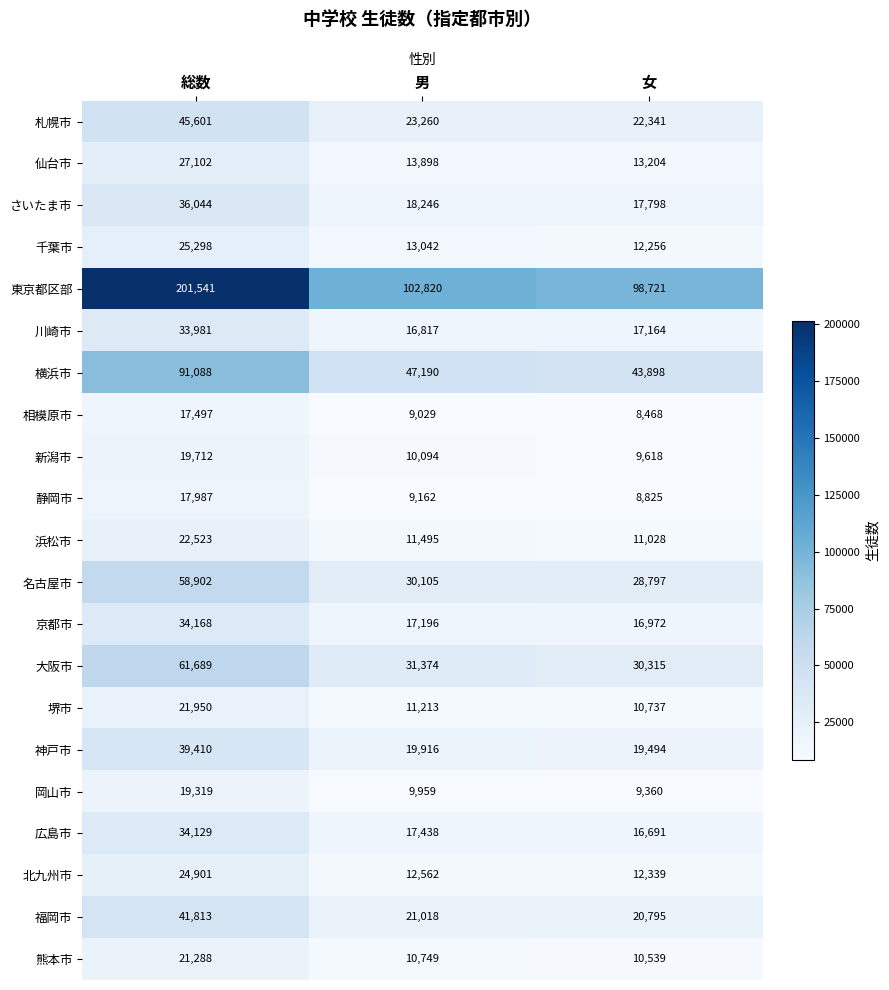

List the series in order of their peak value, highest first.

東京都区部, 横浜市, 大阪市, 名古屋市, 札幌市, 福岡市, 神戸市, さいたま市, 京都市, 広島市, 川崎市, 仙台市, 千葉市, 北九州市, 浜松市, 堺市, 熊本市, 新潟市, 岡山市, 静岡市, 相模原市